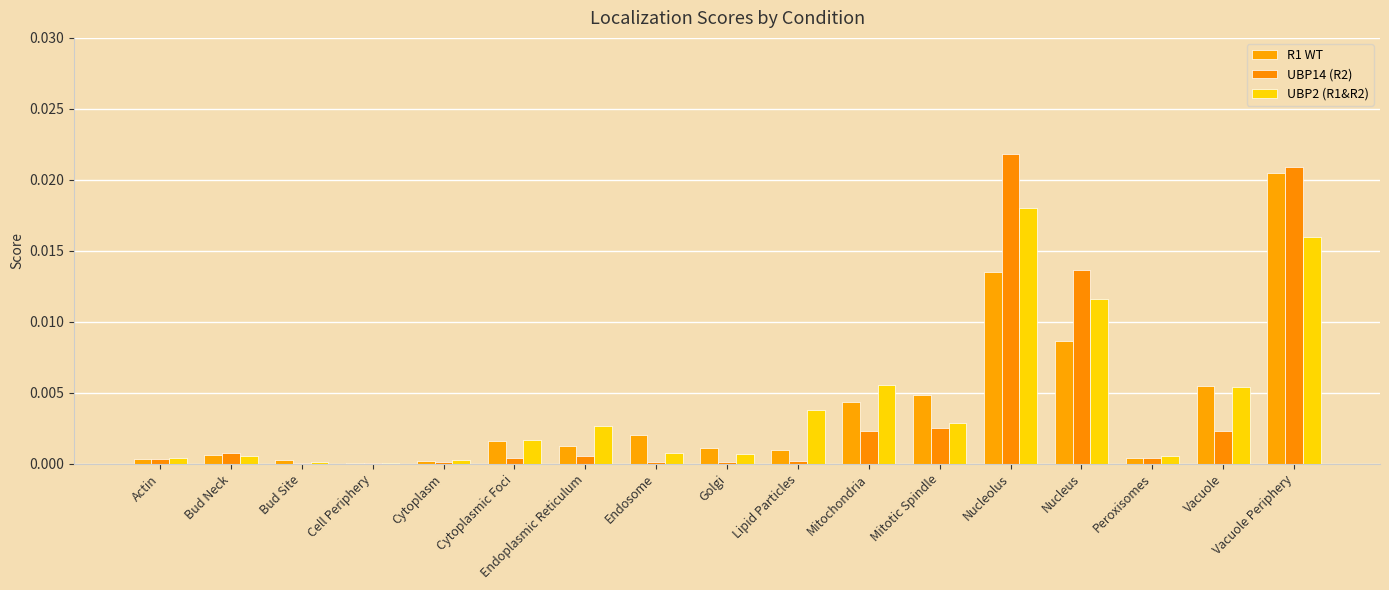

Count the number of categories in the chart.

17